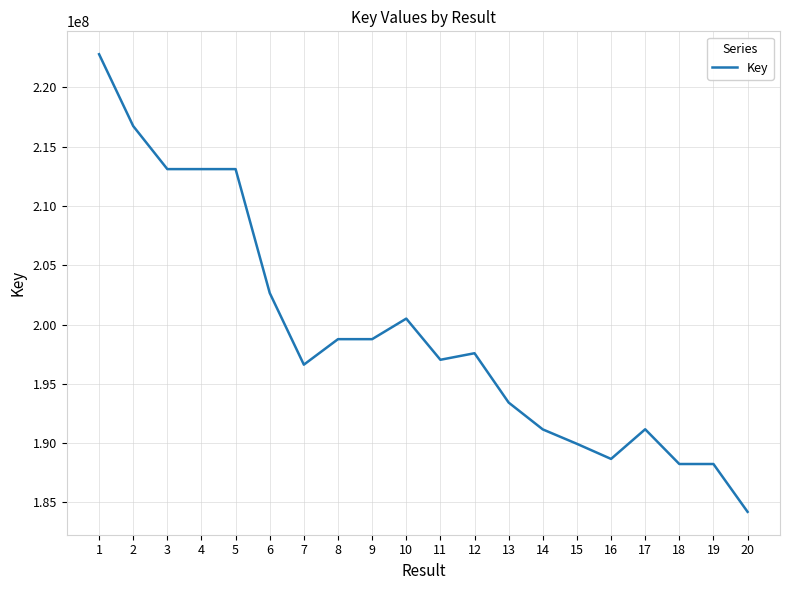

True or false: the data has more than 1 interior local peaks.

True